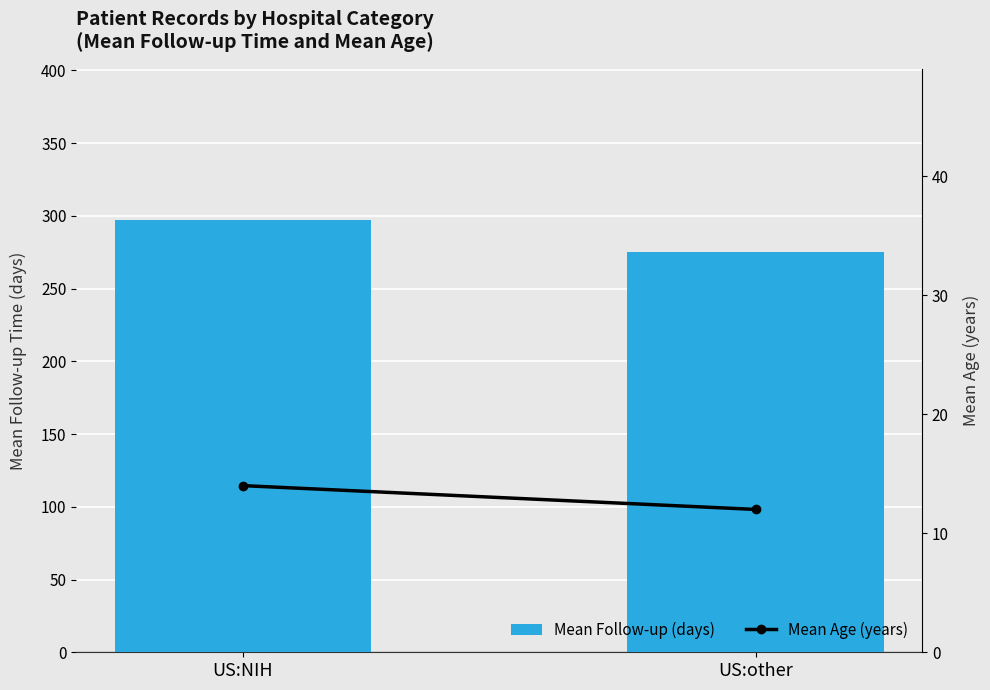

Which series changed the most between US:NIH and US:other?

Mean Follow-up (days)